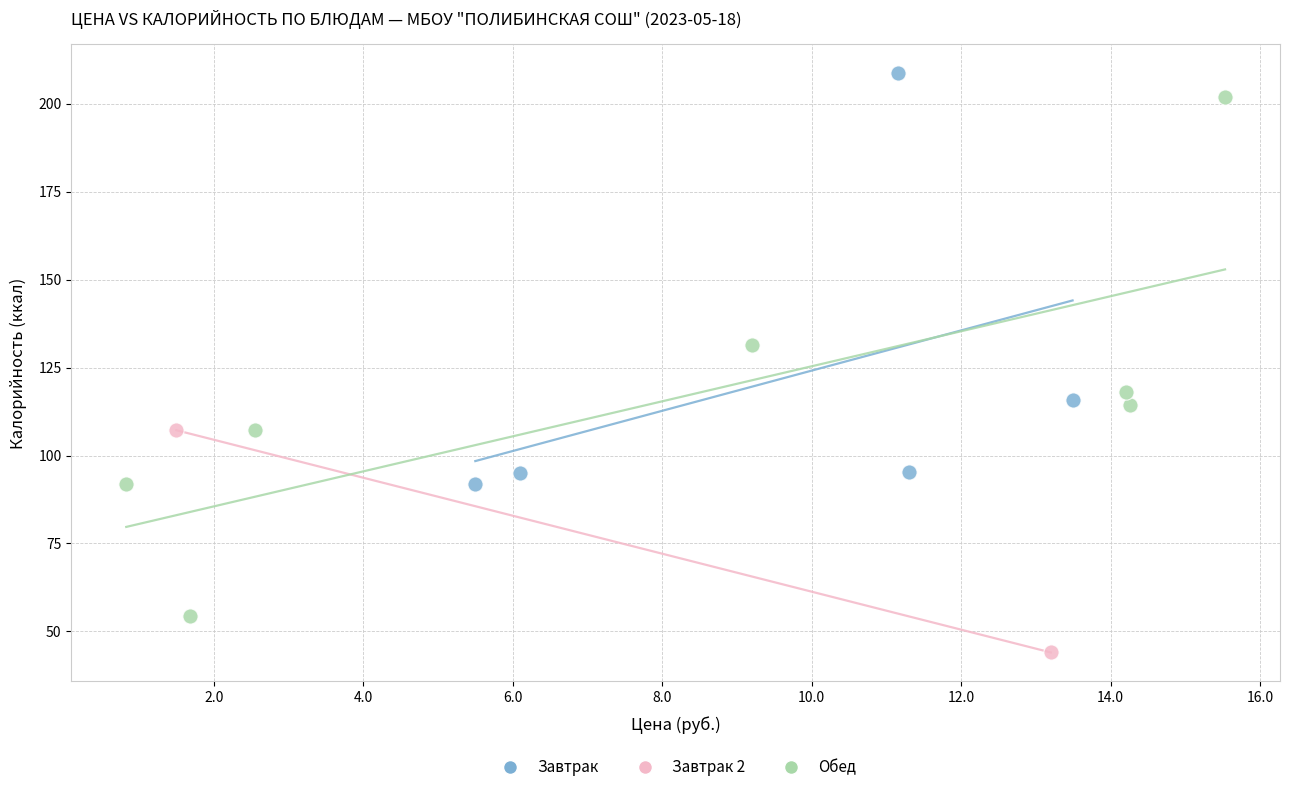

Which series reaches the maximum Y coordinate?

Завтрак